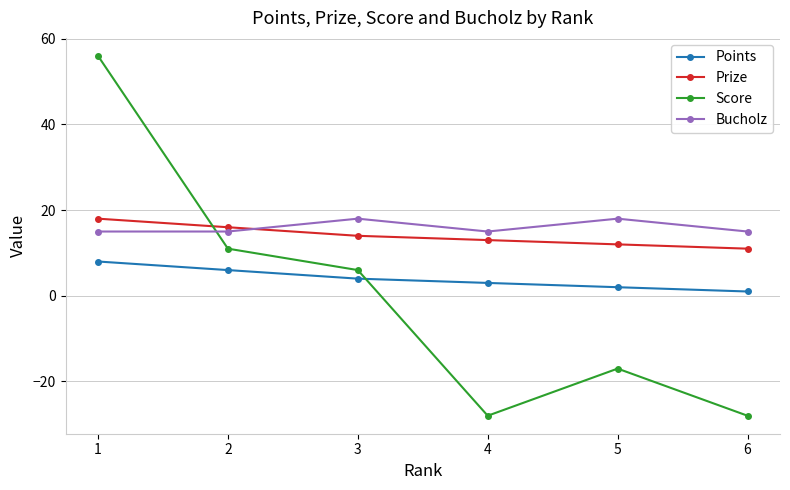

The Bucholz series shows 15 at 4. True or false?

True